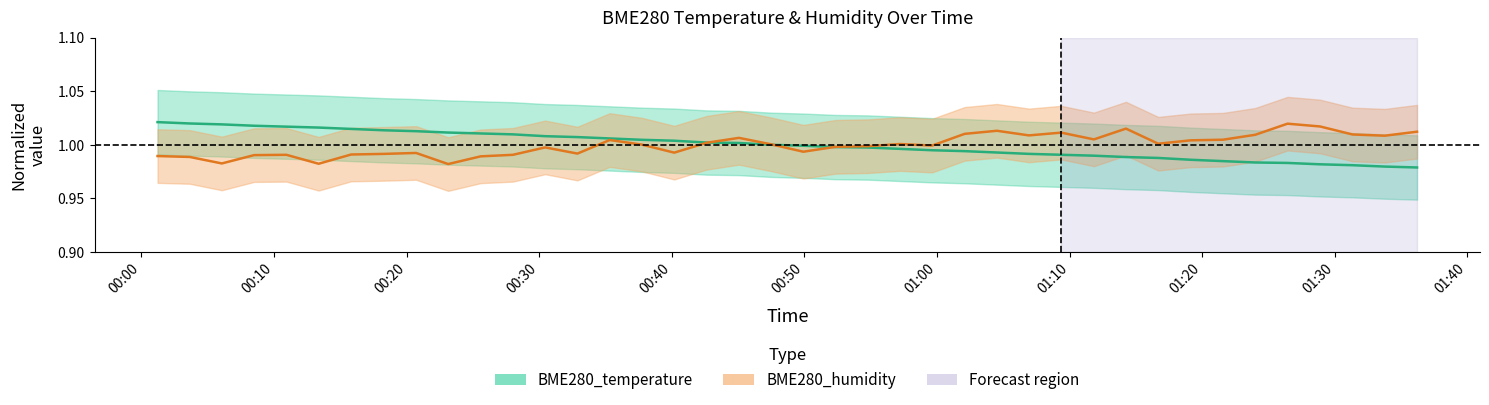

What are all the series names shown in the legend?

BME280_temperature, BME280_humidity